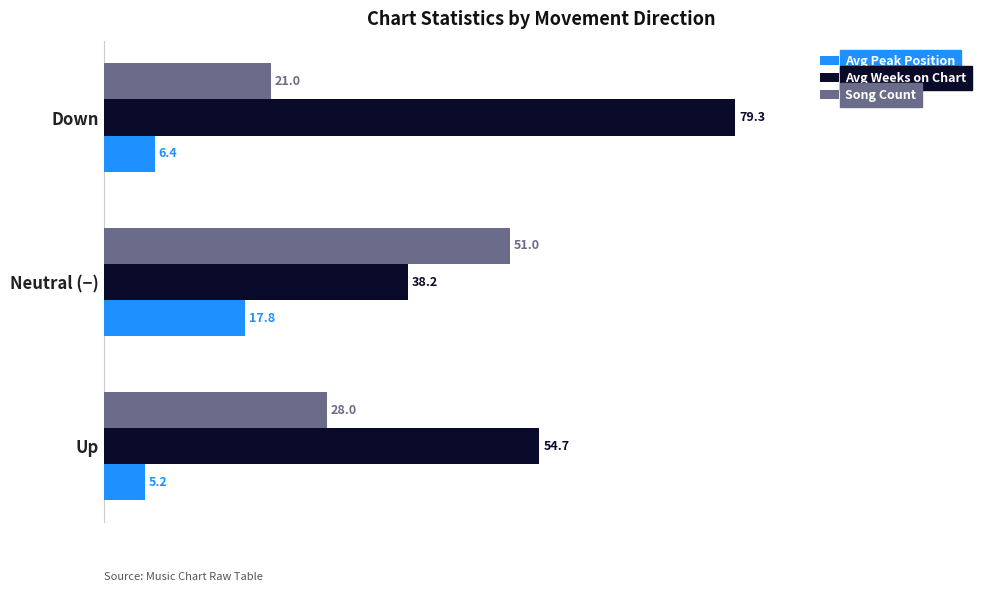

List the labels in order of Avg Peak Position value, smallest first.

Up, Down, Neutral (−)